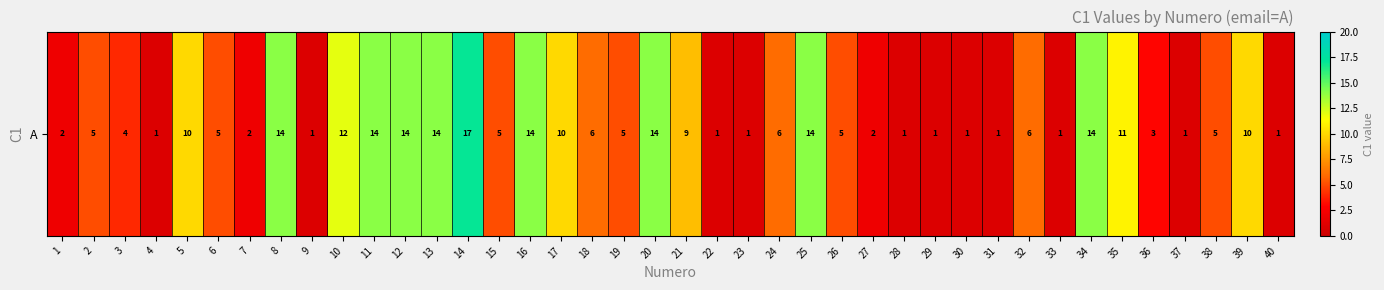

Between 12 and 15, which is larger?

12